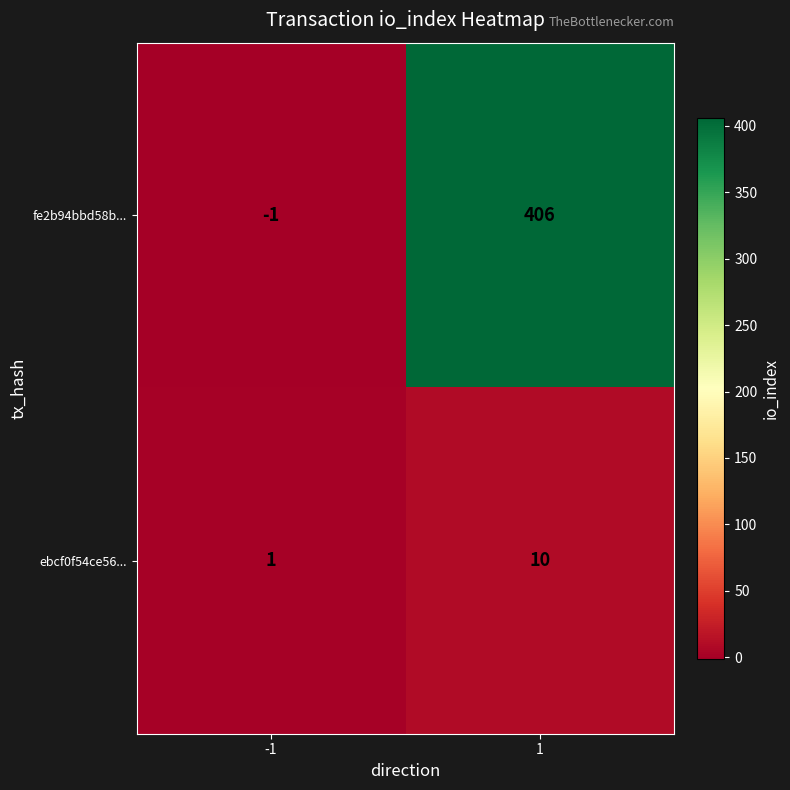

Which series has the largest total across all categories?

fe2b94bbd58b...